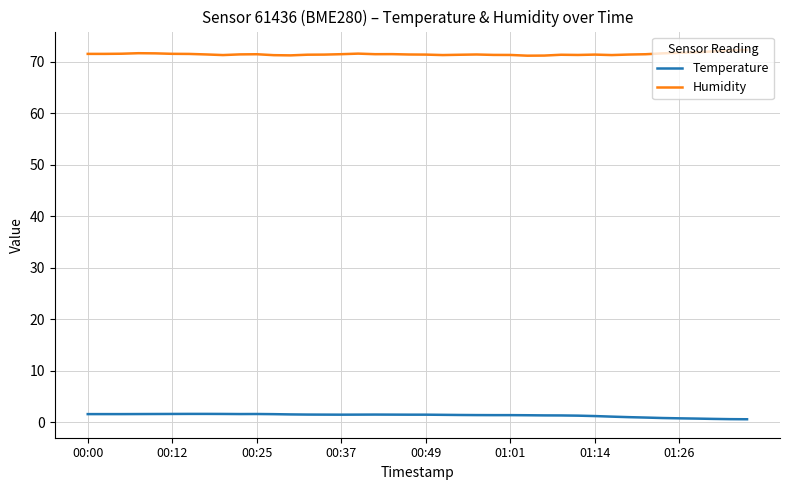

List the series in order of their overall mean, lowest first.

Temperature, Humidity